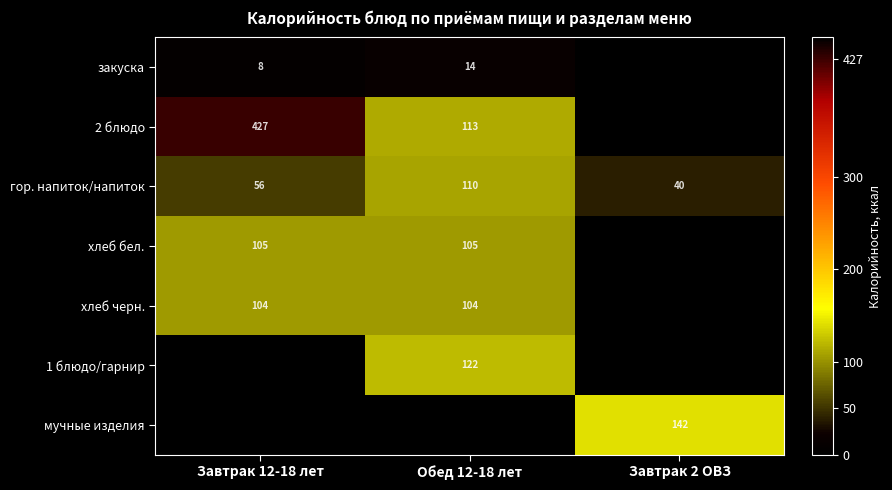

The закуска series shows 23.6 at Обед 12-18 лет. True or false?

False